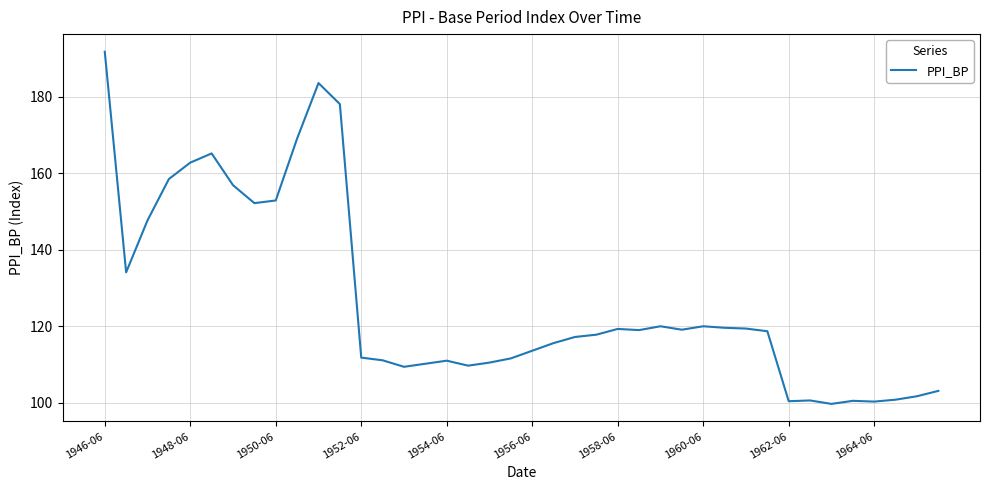

What is the minimum value shown in the chart?

99.7